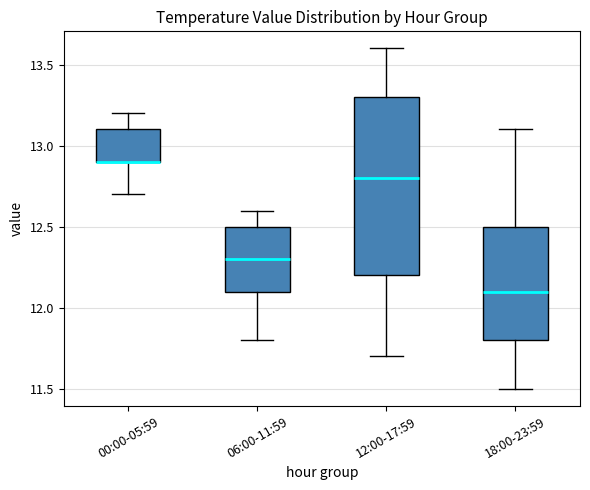

Where is the lower edge of the box for 12:00-17:59 on the y-axis? The values are not printed on the chart, so give them approximately, as read against the axis.

12.2